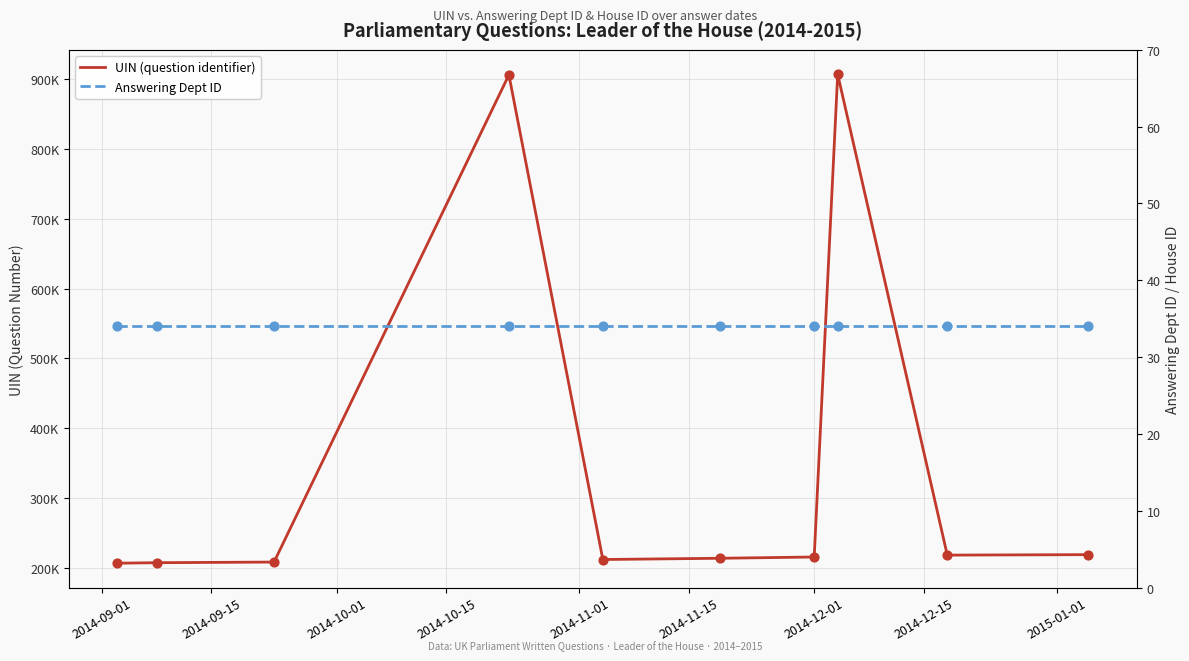

What are all the series names shown in the legend?

UIN (question identifier), Answering Dept ID